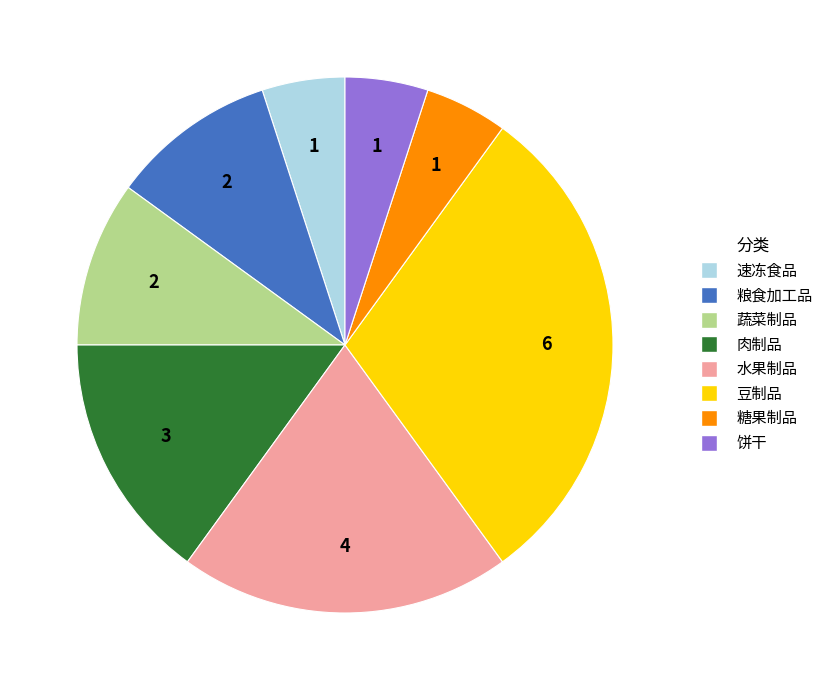

Which has a higher value, 蔬菜制品 or 豆制品?

豆制品